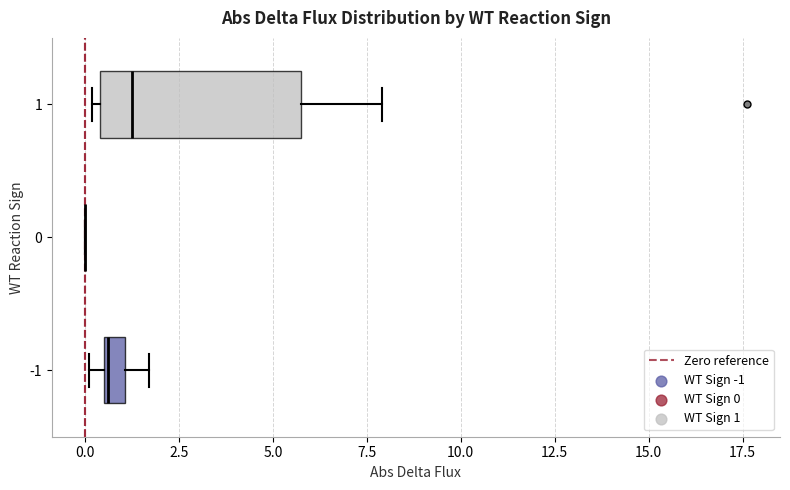

Where is the right edge of the box at y = -1 on the x-axis? The values are not printed on the chart, so give them approximately, as read against the axis.

1.0